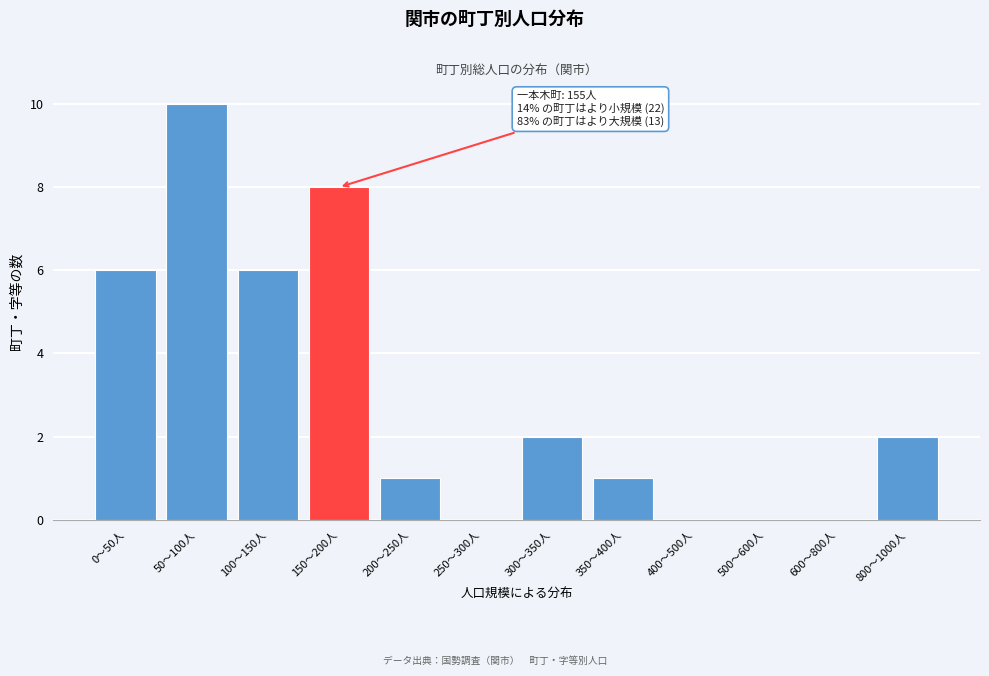

Reading left to right, extract all data points from this chart.

0〜50人=6	50〜100人=10	100〜150人=6	150〜200人=8	200〜250人=1	250〜300人=0	300〜350人=2	350〜400人=1	400〜500人=0	500〜600人=0	600〜800人=0	800〜1000人=2